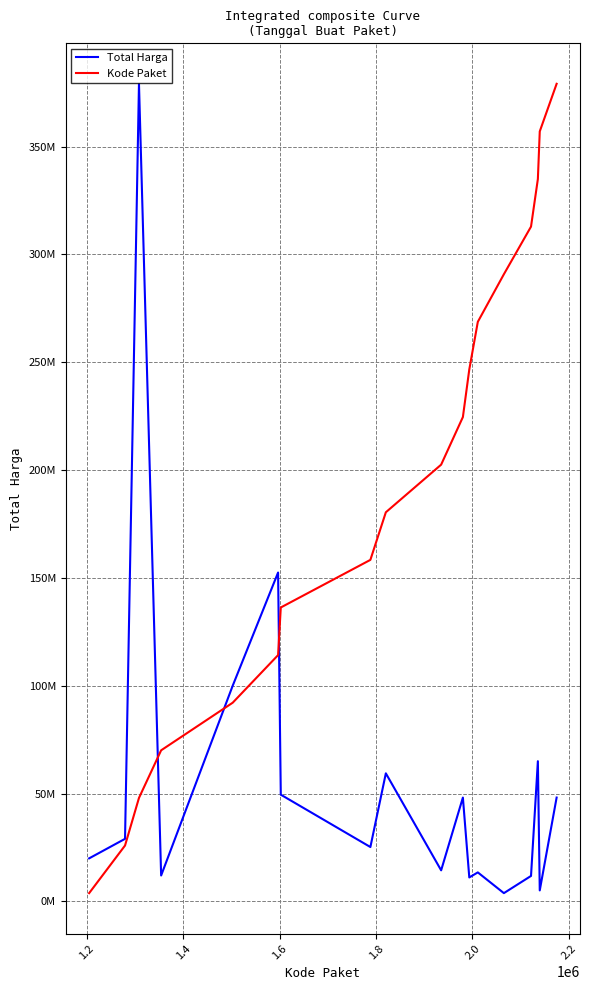

What is the value of the Kode Paket point at the 12th from the left?

246633823.5